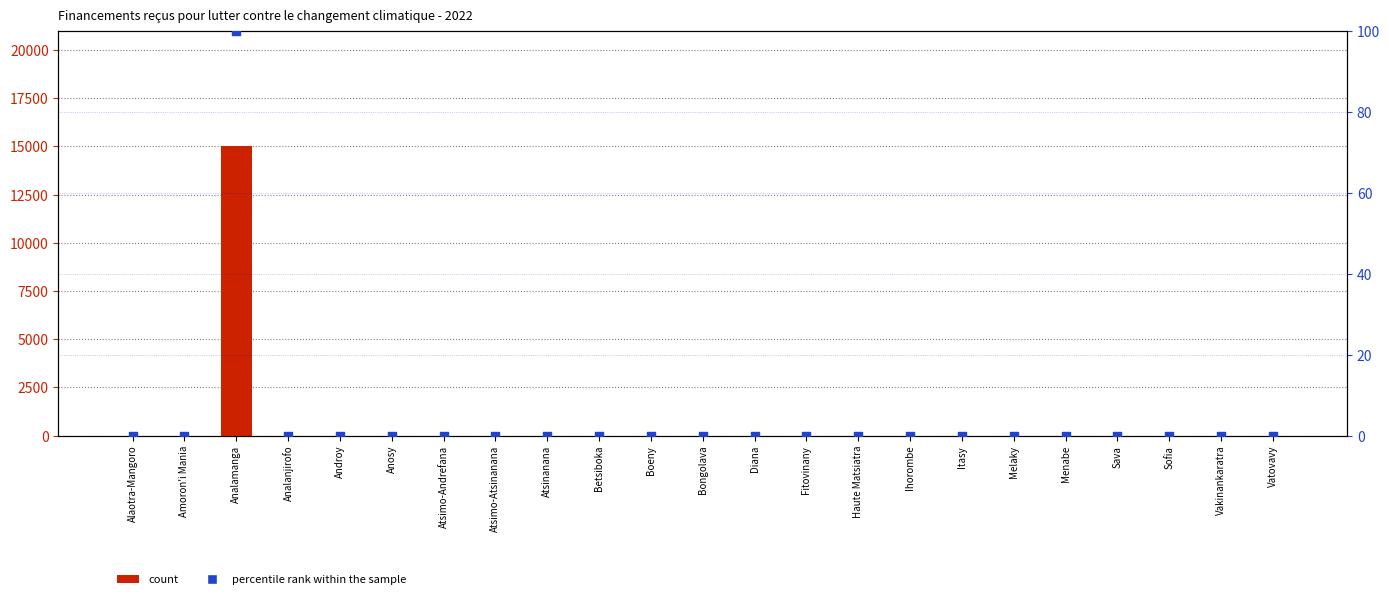

What are all the series names shown in the legend?

count, percentile rank within the sample